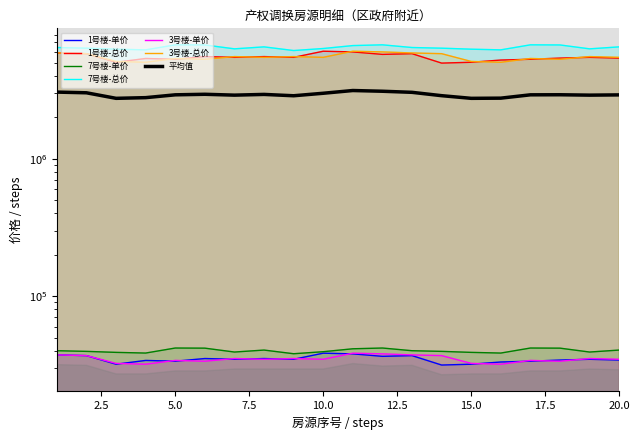

Reading left to right, what are all the values shown in this chart?

1号楼-单价: 37363	36923	31973	34063	33623	35163	34723	35163	34723	38463	38023	36483	36923	31533	31973	33183	33623	34283	34723	34283
1号楼-总价: 5873463	5804295	5026155	5354703	5285535	5527623	5458455	5527623	5458455	6046383	5977215	5735127	5804295	4956987	5026155	5216367	5285535	5389287	5458455	5389287
7号楼-单价: 40083	39643	38983	38543	41931	41843	39203	40523	38103	39423	41403	41931	40083	39643	38983	38543	41931	41843	39203	40523
7号楼-总价: 6434523	6363890	6257940	6187307	6731183	6717056	6293257	6505157	6116674	6328574	6646423	6731183	6434523	6363890	6257940	6187307	6731183	6717056	6293257	6505157
3号楼-单价: 37363	36923	32413	31973	34063	33623	35163	34723	35163	34723	38463	38023	37363	36923	32413	31973	34063	33623	35163	34723
3号楼-总价: 5873463	5804295	5095323	5026155	5354703	5285535	5527623	5458455	5527623	5458455	6046383	5977215	5873463	5804295	5095323	5026155	5354703	5285535	5527623	5458455